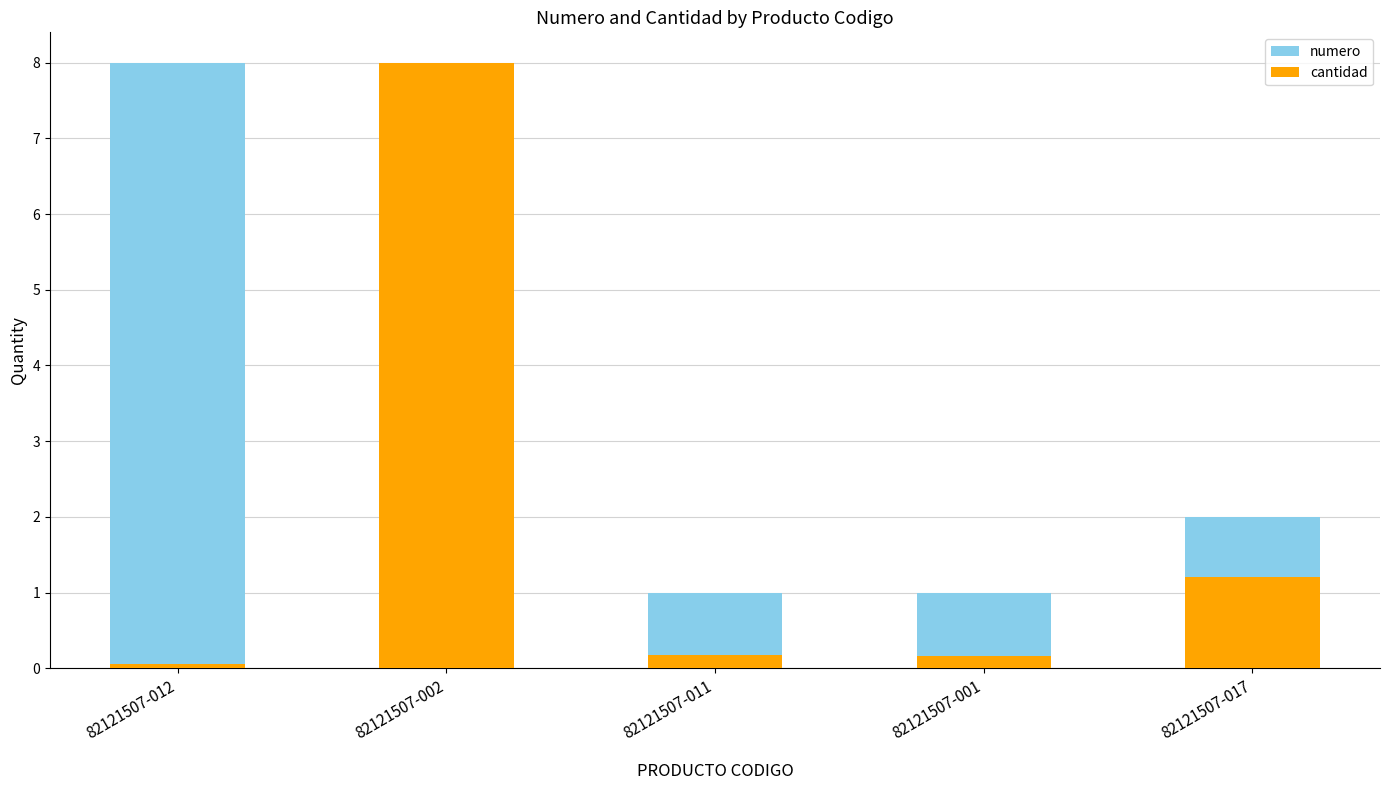

Rank the series by their average value, from highest to lowest.

numero, cantidad